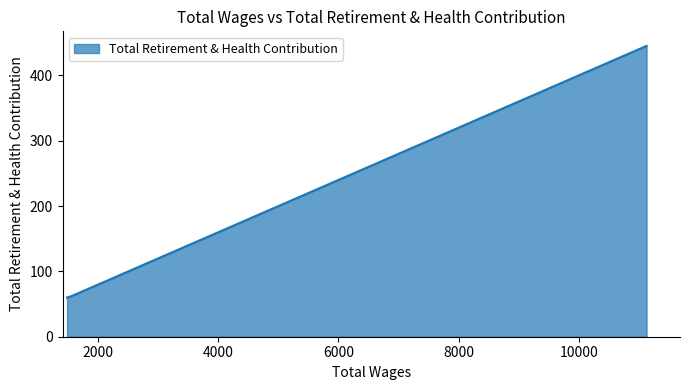

What is the average value?

189